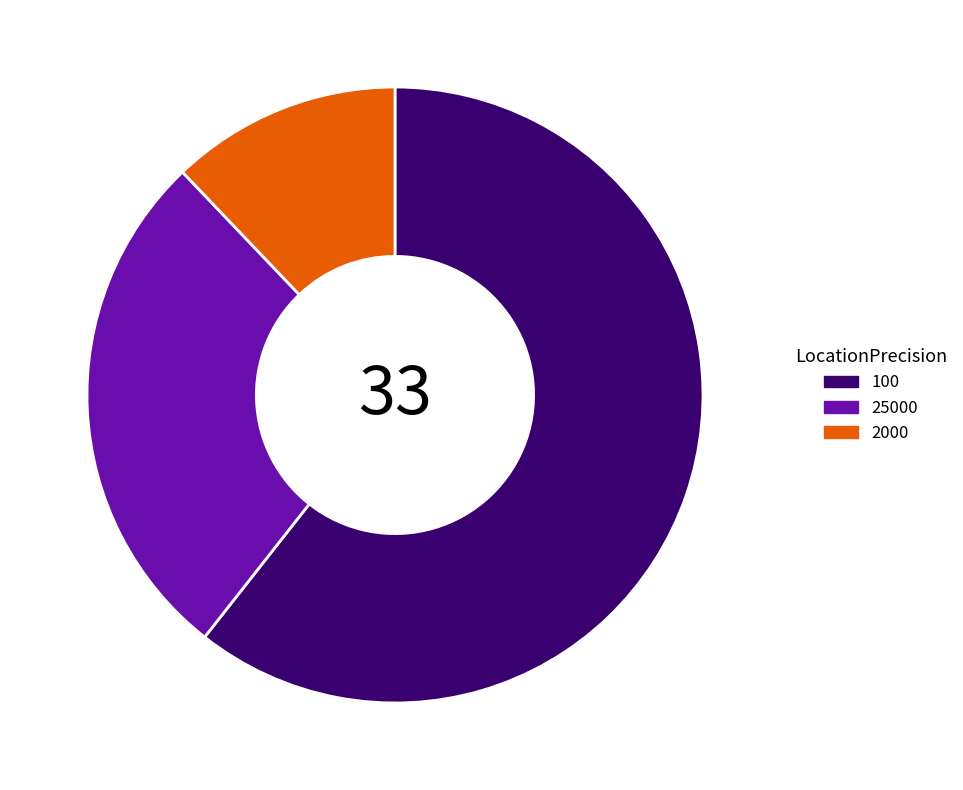

Combined, do 100 and 2000 account for over 50%?

Yes